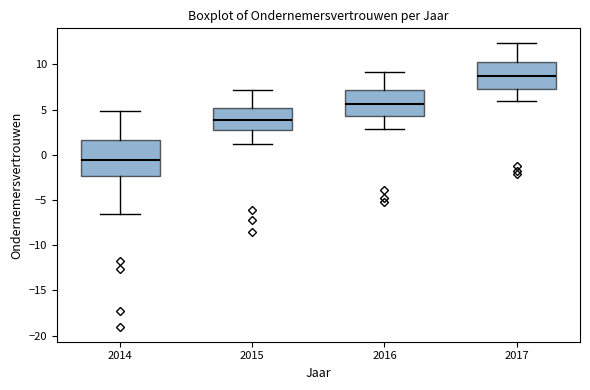

Which box has the lowest median line?

2014